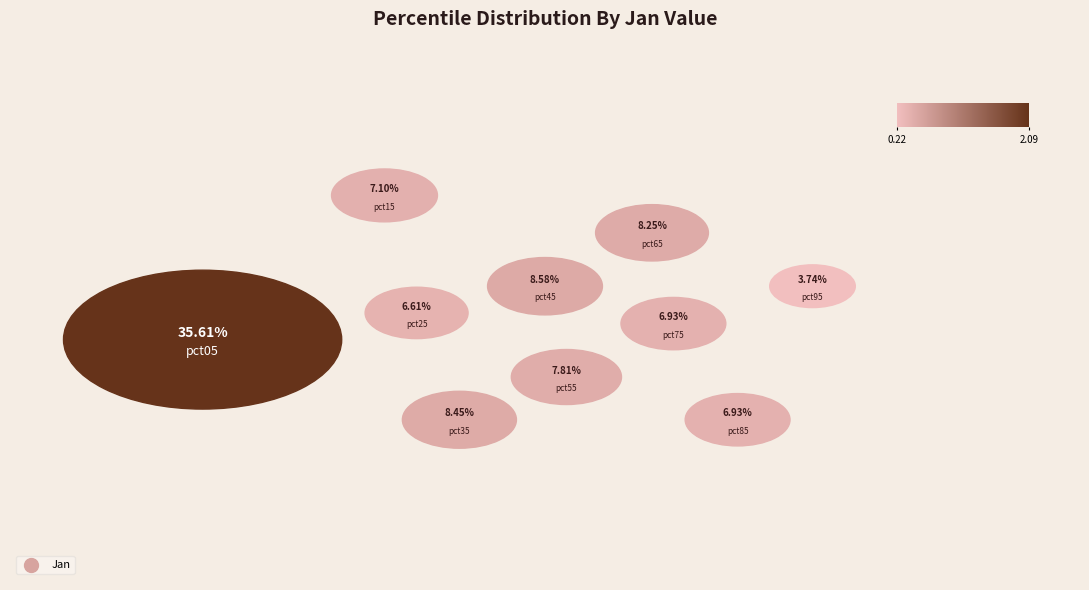

To the nearest percent, what percentage of the pie is pct15?

7%